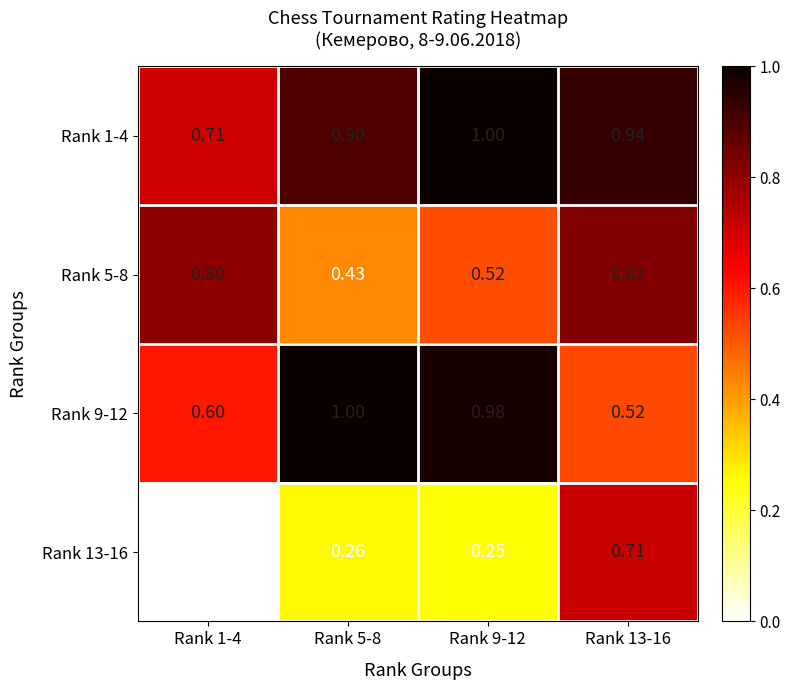

Is the value of Rank 1-4 at Rank 1-4 greater than the value of Rank 13-16 at Rank 9-12?

Yes